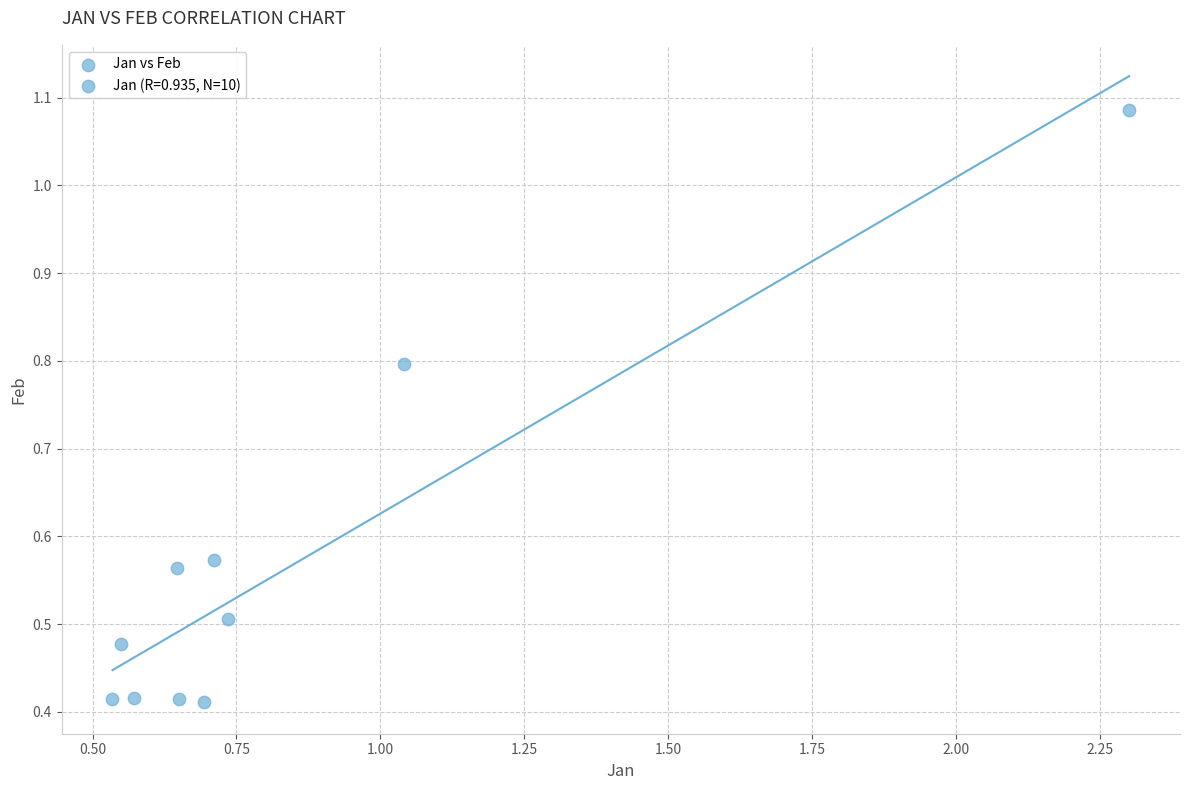

What is the range of Y values (max minus min)?

0.7